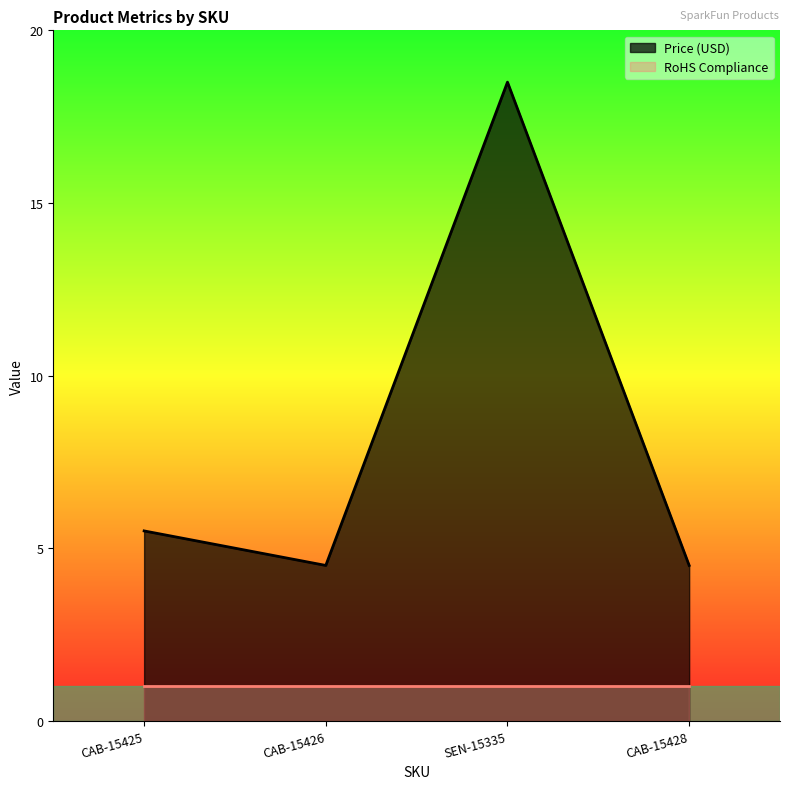

How many points are lower than both their immediate neighbors (excluding endpoints)?

1